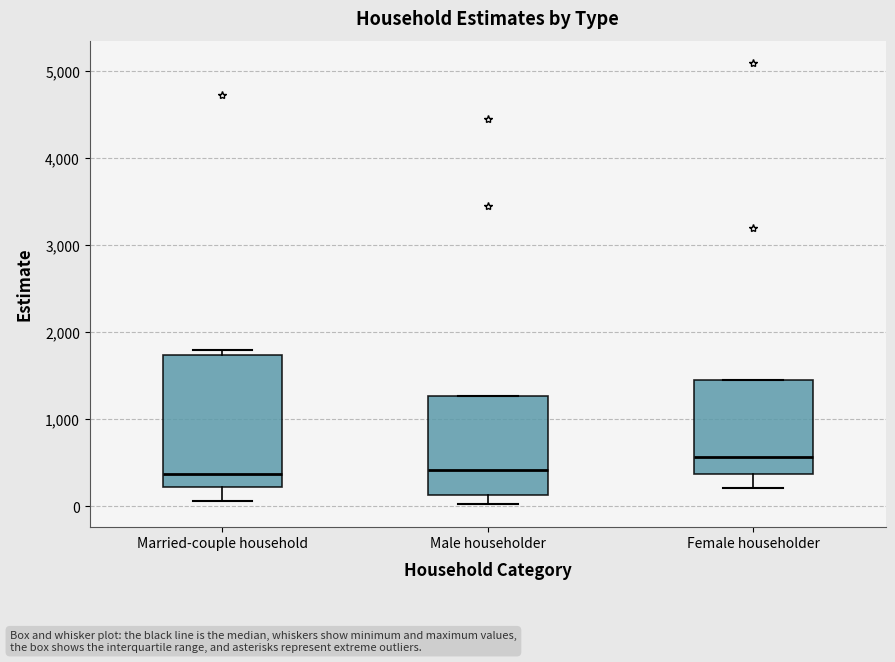

Reading left to right, transcribe this box plot: for each box, give where its median line is, the range the box spans, and where its two whiskers end, as read against the y-axis. The values are not printed on the chart, so give them approximately, as read against the axis.

Married-couple household: median 400, box 200 to 1700, whiskers 100 to 1800
Male householder: median 400, box 100 to 1300, whiskers 0 to 1300
Female householder: median 600, box 400 to 1400, whiskers 200 to 1400